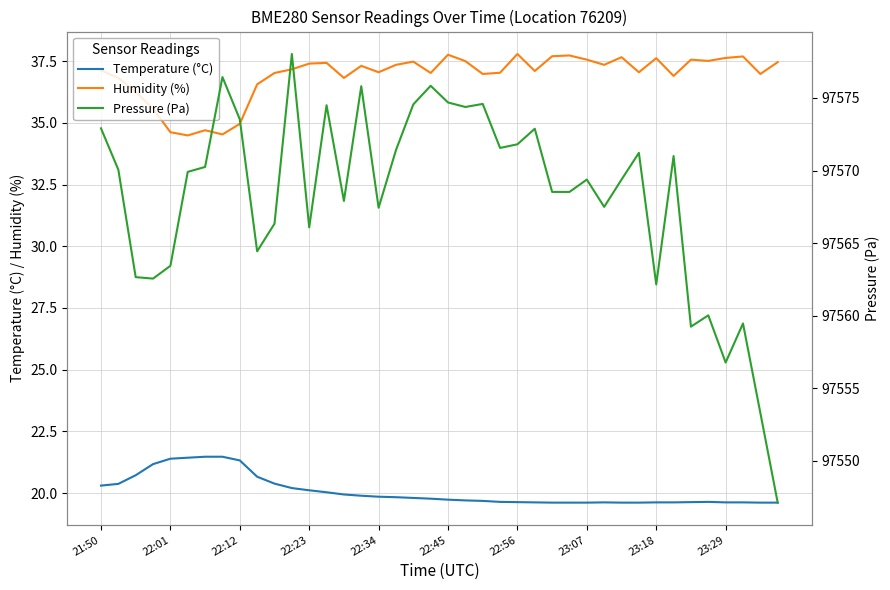

Is the value of Humidity (%) at 17 greater than the value of Temperature (°C) at 21?

Yes